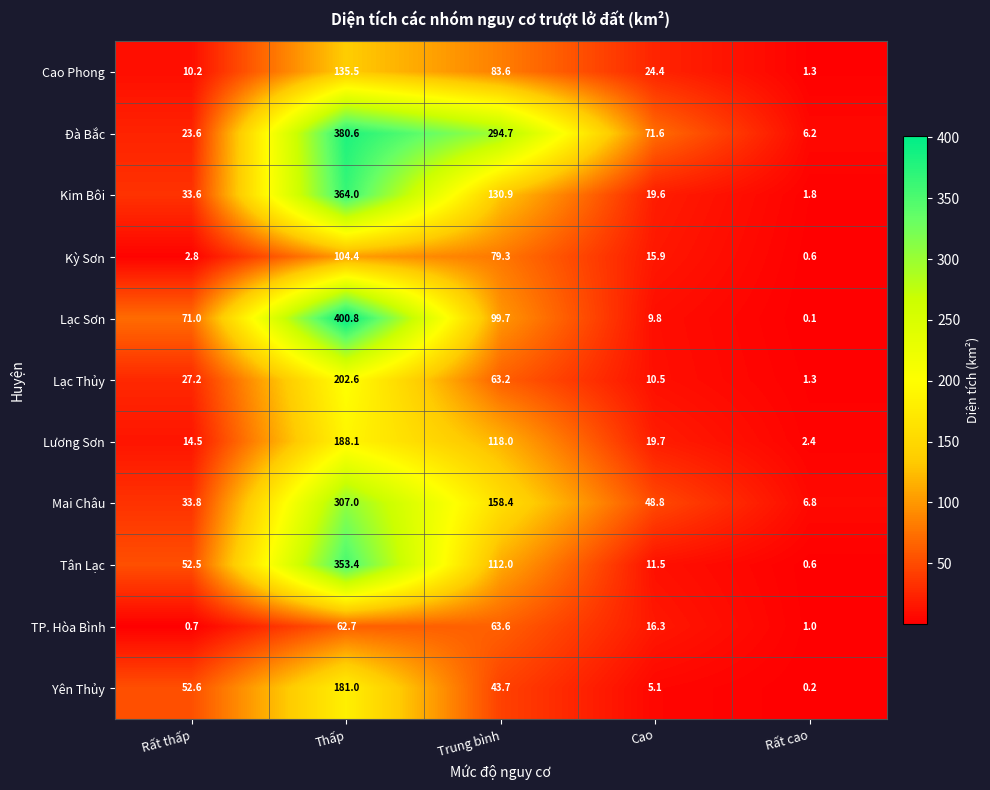

How many data points in Cao Phong are above 24?

3